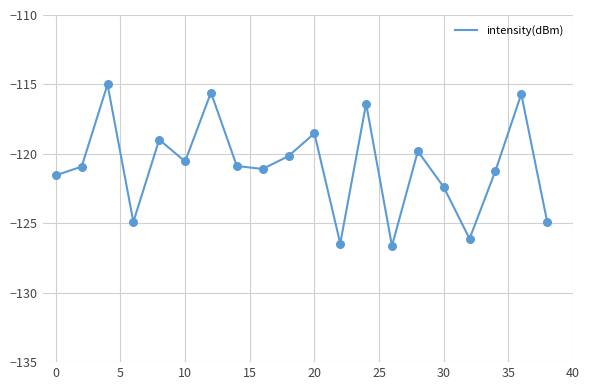

What is the greatest value displayed?

-115.0